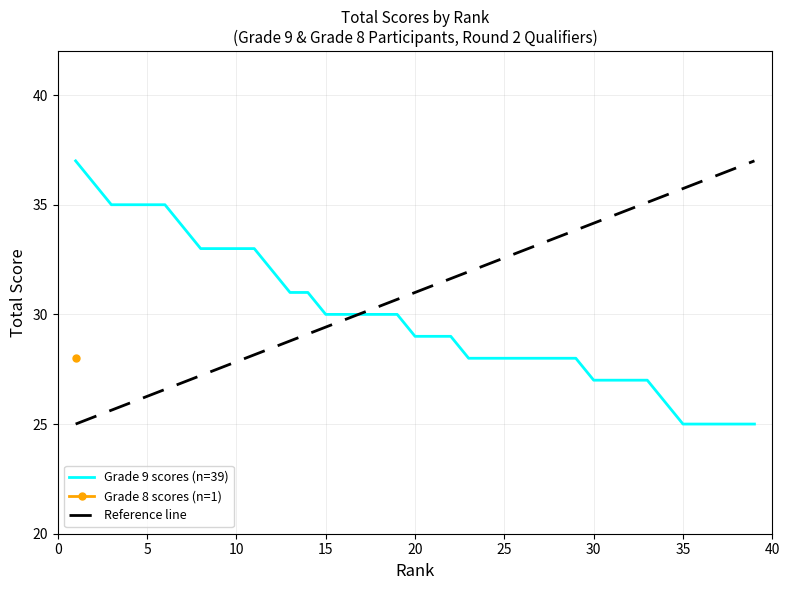

What is the lowest value of the Grade 9 scores (n=39) series?

25